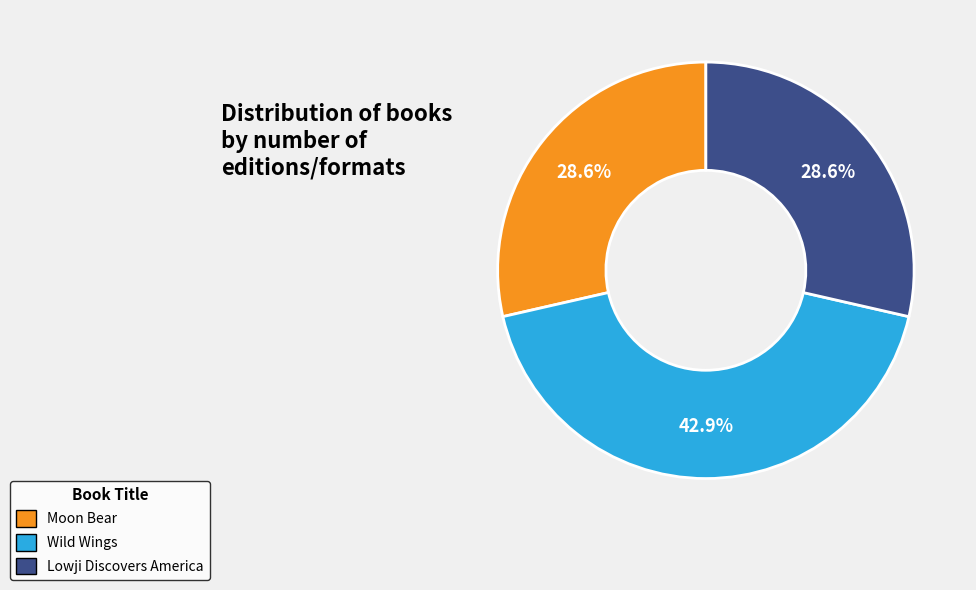

Is Lowji Discovers America the majority of the pie?

No